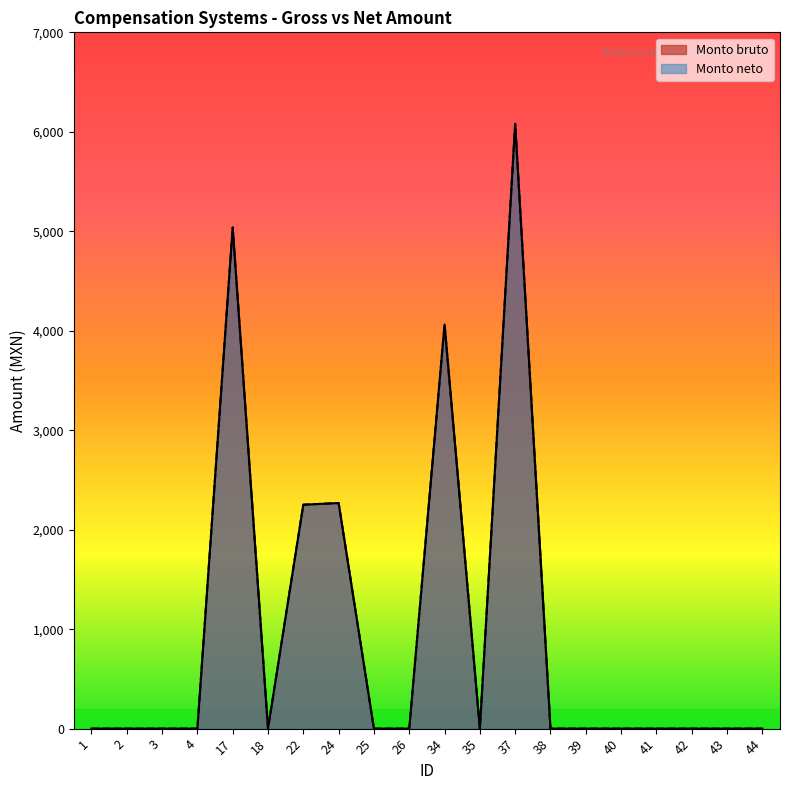

Rank the categories by Monto neto value from lowest to highest.

1, 2, 3, 4, 18, 25, 26, 35, 38, 39, 40, 41, 42, 43, 44, 22, 24, 34, 17, 37